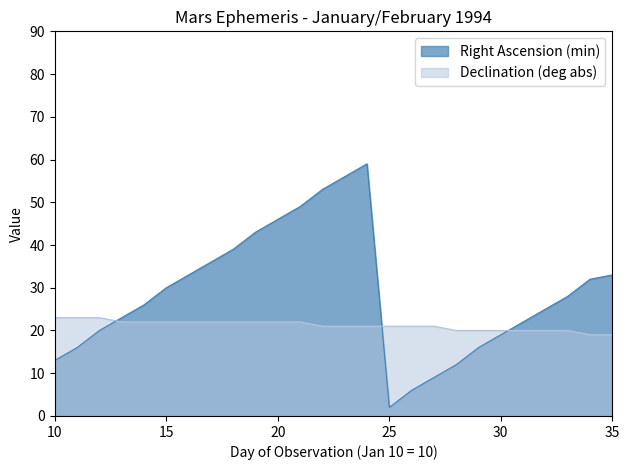

What is the total value across all series at 12?

43